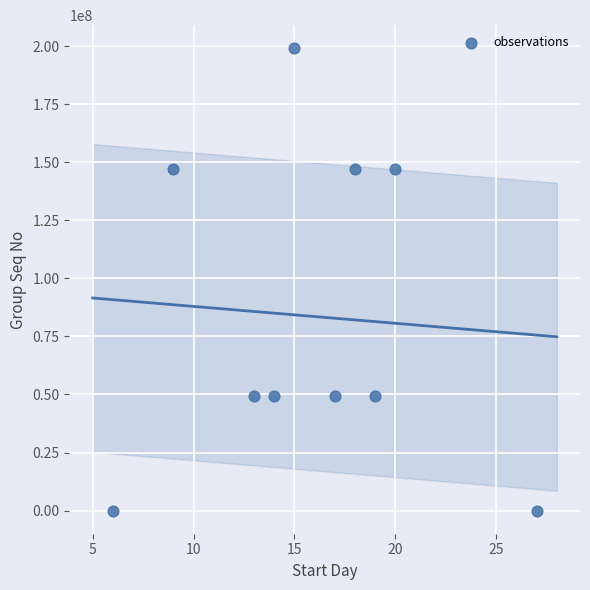

What is the range of Y values (max minus min)?

199028767